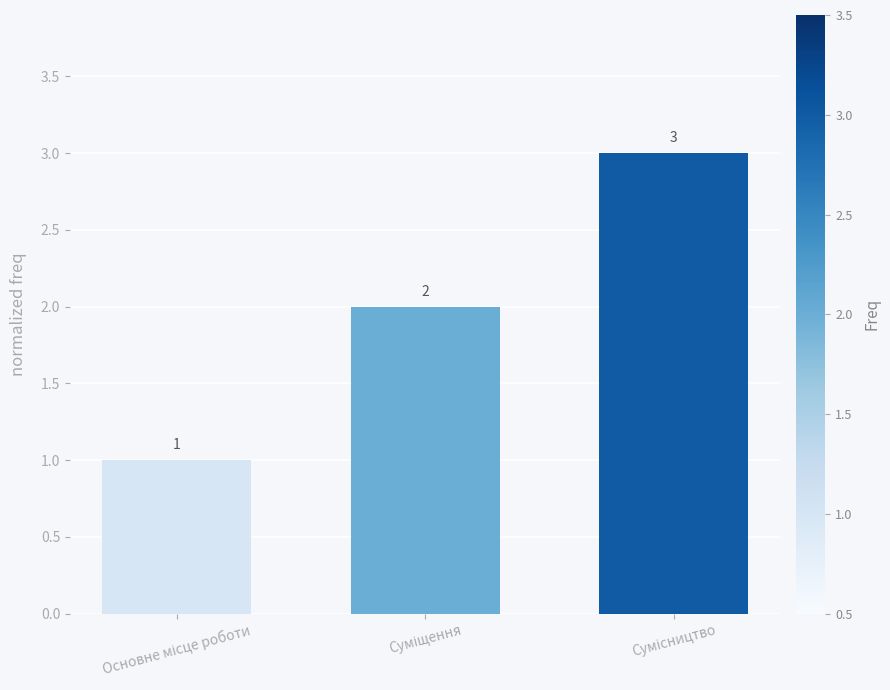

How many values are between 1 and 3?

3